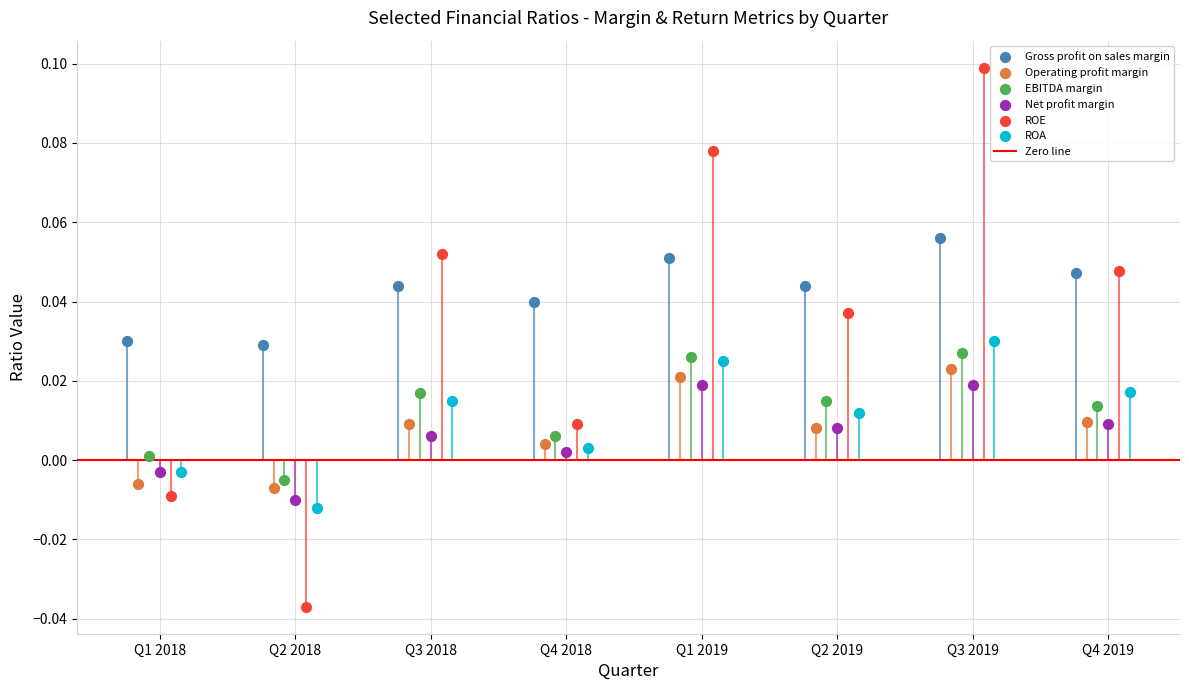

Which series has the largest Y range (max minus min)?

ROE